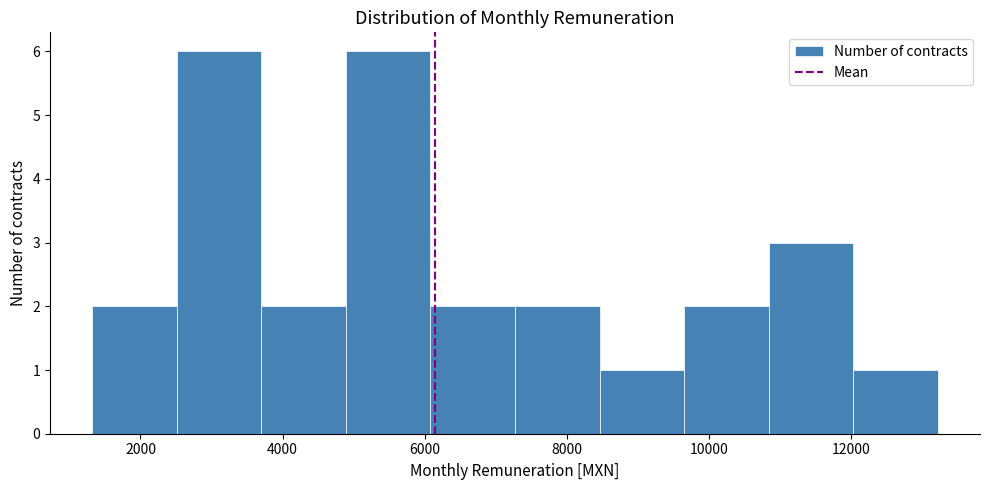

Reading left to right, list every bar in this chart as the range it spans on the x-axis followed by its height. Neither the bar edges nor the heights are printed on the chart, so give them approximately, as read against the axes.

1400 to 2600: 2
2600 to 3800: 6
3800 to 4800: 2
4800 to 6000: 6
6000 to 7200: 2
7200 to 8400: 2
8400 to 9600: 1
9600 to 10800: 2
10800 to 12000: 3
12000 to 13200: 1